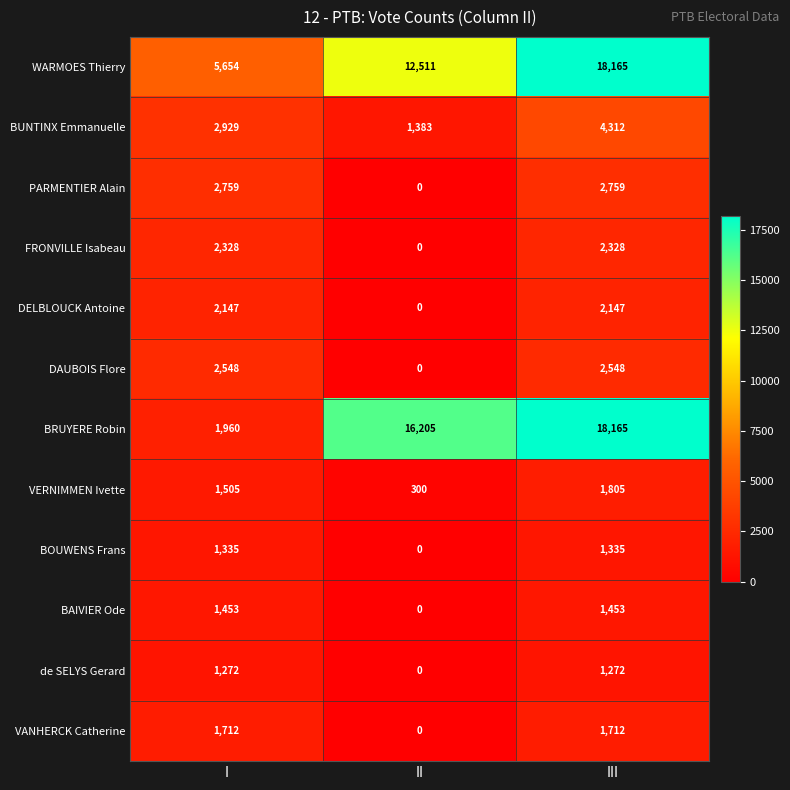

At which label is BOUWENS Frans closest to 667?

II